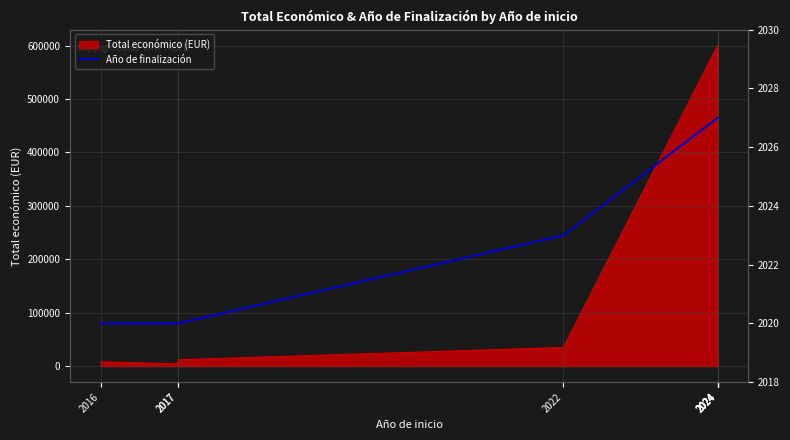

The value at 2024 is 2027. True or false?

True